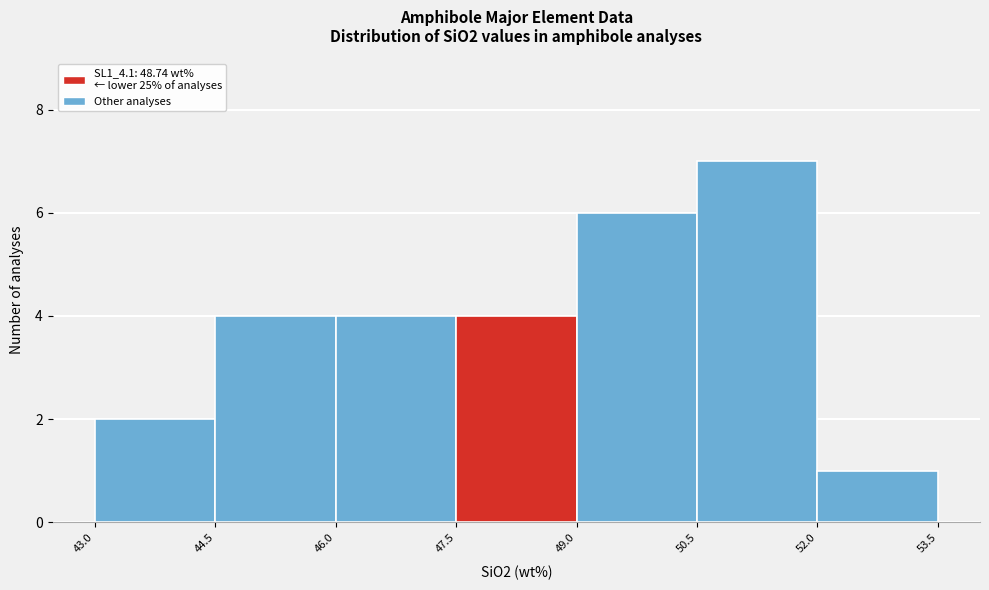

Reading left to right, transcribe this chart: for each bar, give the range it covers on the x-axis and its height. The values are not printed on the chart, so give them approximately, as read against the axis.

43.0 to 44.5: 2
44.5 to 46.0: 4
46.0 to 47.5: 4
47.5 to 49.0: 4
49.0 to 50.5: 6
50.5 to 52.0: 7
52.0 to 53.5: 1